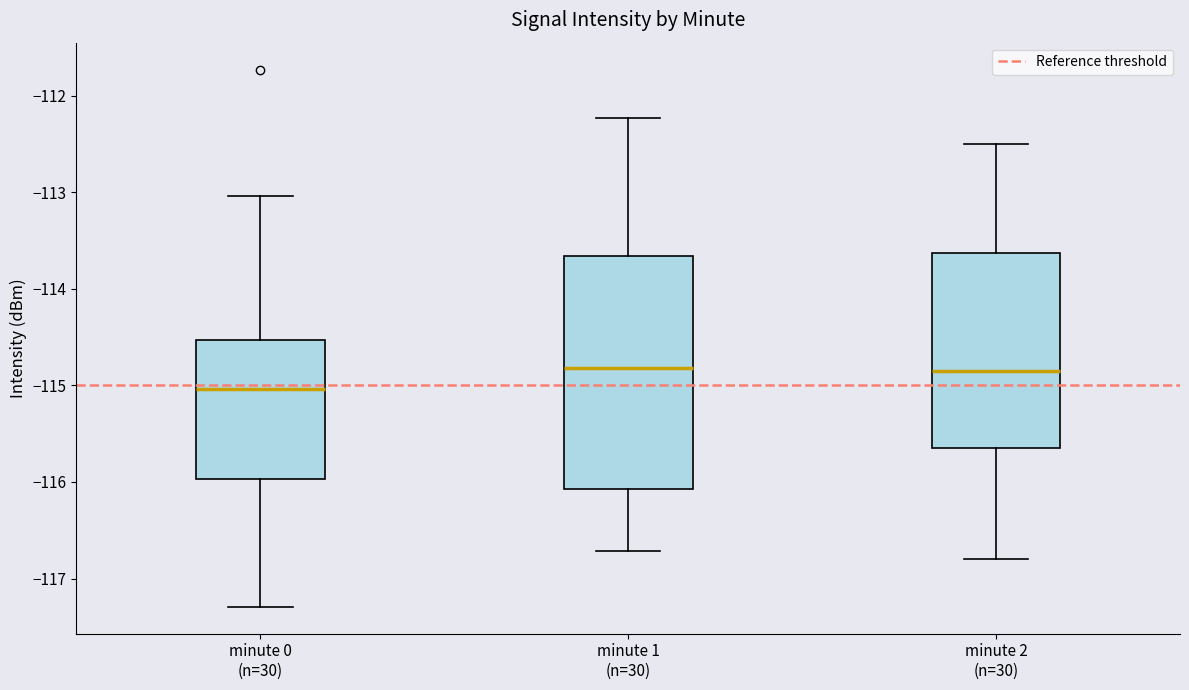

Which box is the tallest, from its lower edge to its upper edge?

minute 1 (n=30)